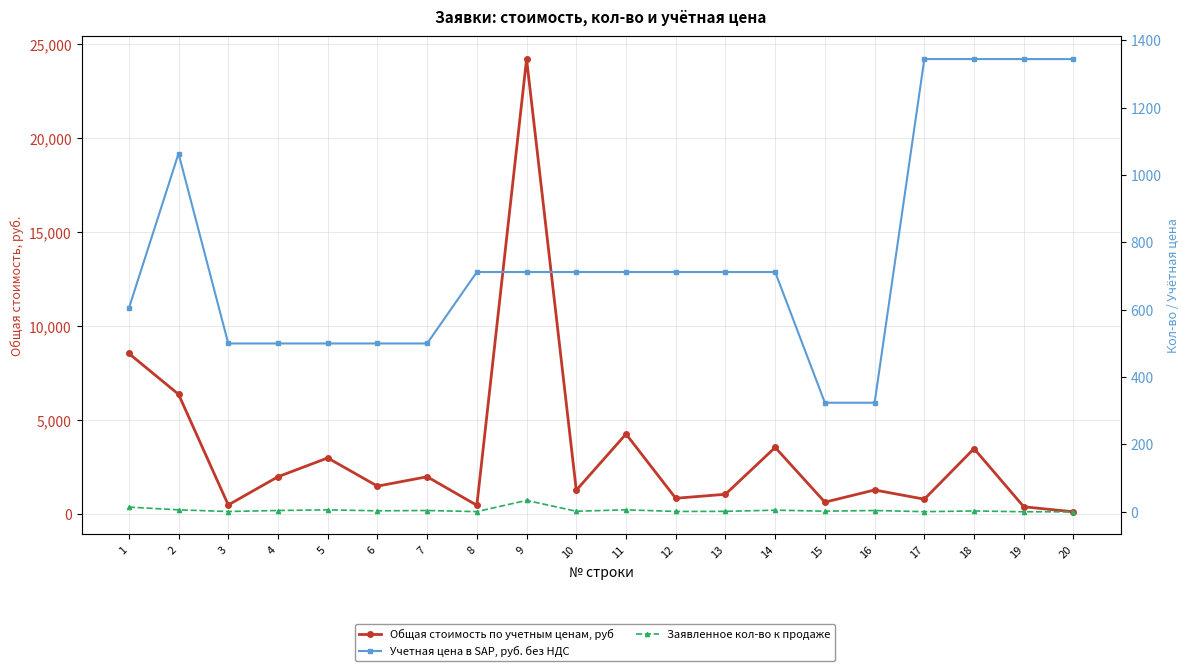

What is the difference between the second highest and minimum values in the Заявленное кол-во к продаже series?

14.1